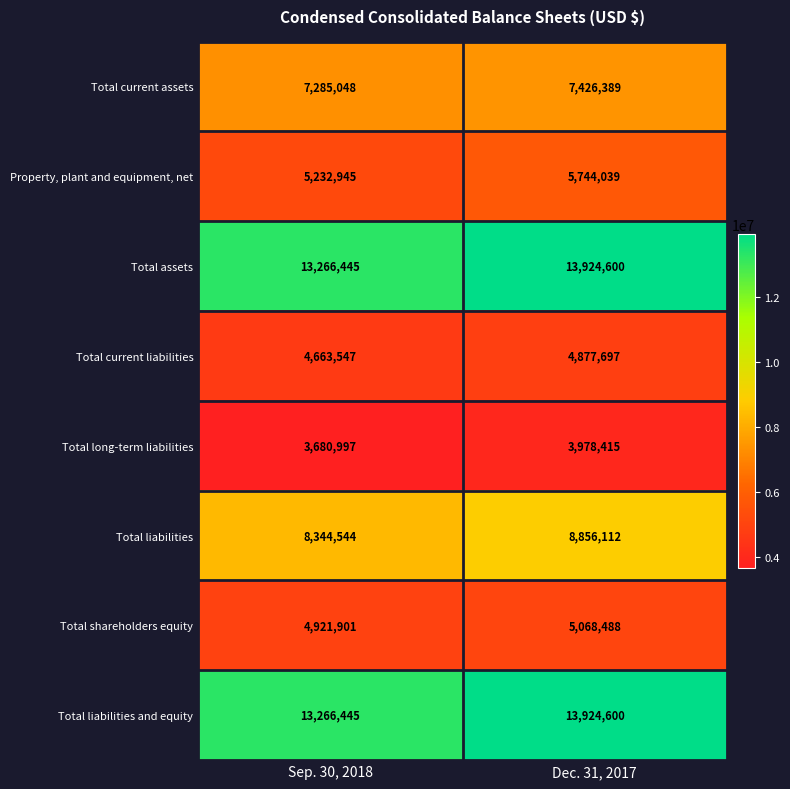

The Total liabilities and equity series shows 13924600 at Dec. 31, 2017. True or false?

True